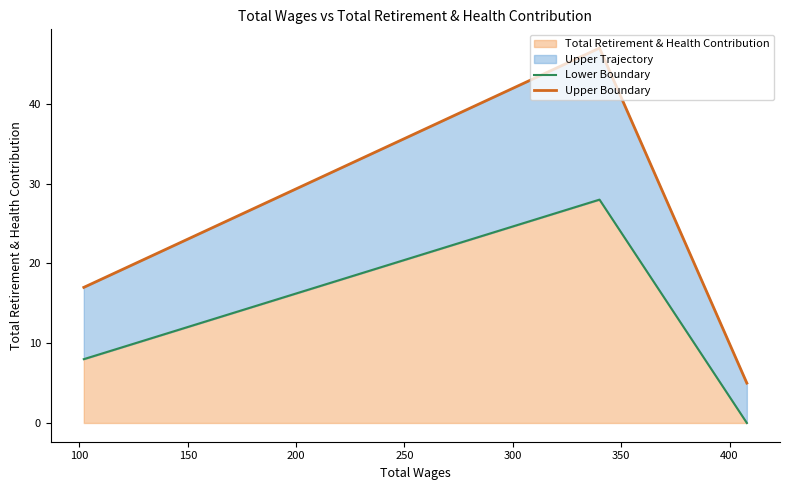

What is the highest value of the Total Retirement & Health Contribution series?

28